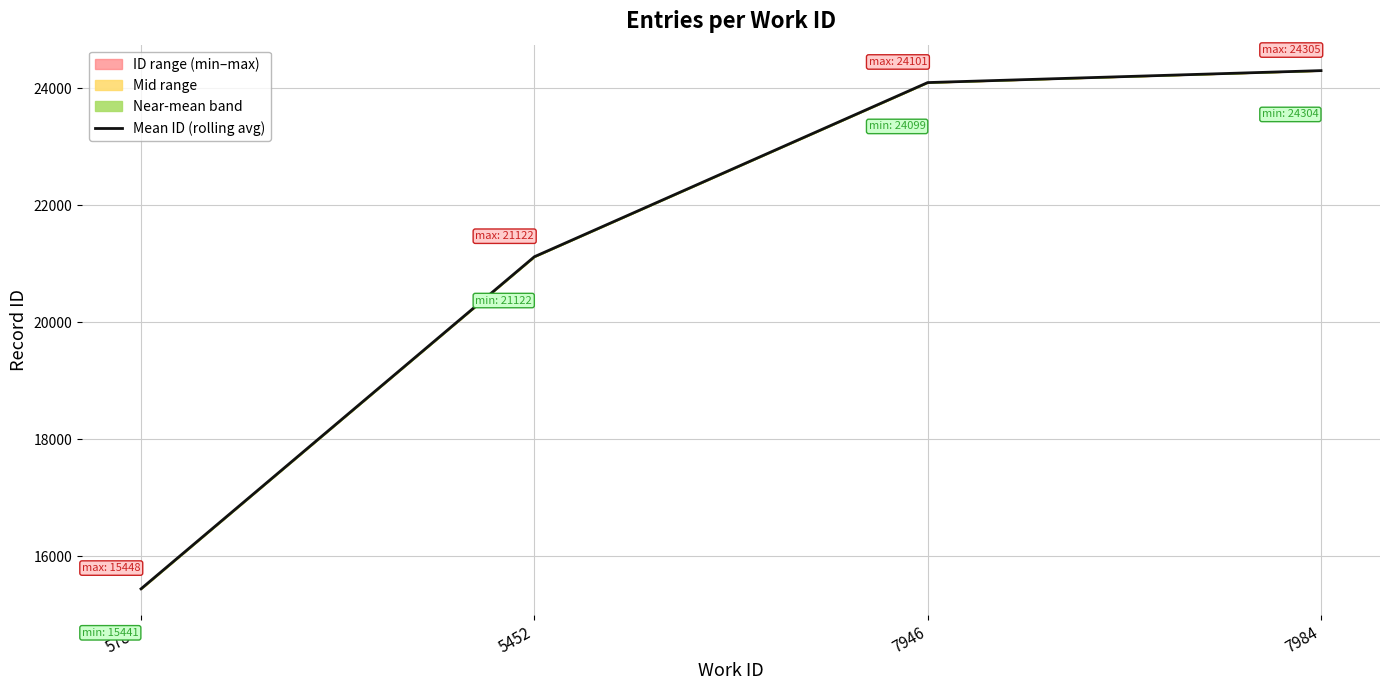

Is this an area chart (filled region under the line)?

No